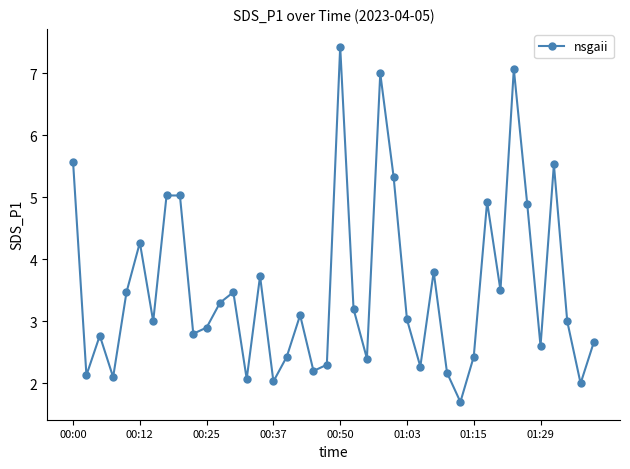

What is the value of the 23rd point from the left?

2.4